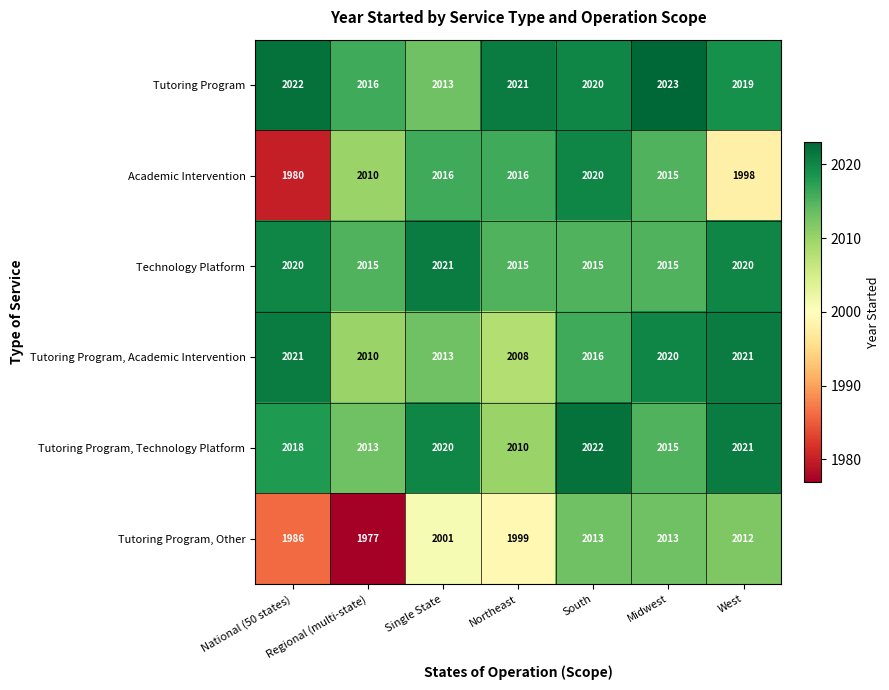

True or false: Tutoring Program, Academic Intervention has a value of 3289 at South.

False